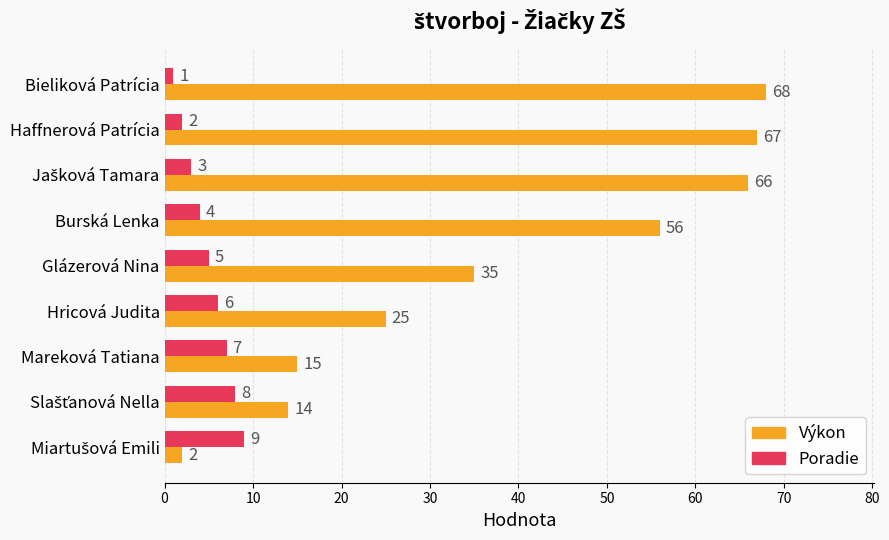

Rank the series by their average value, from lowest to highest.

Poradie, Výkon